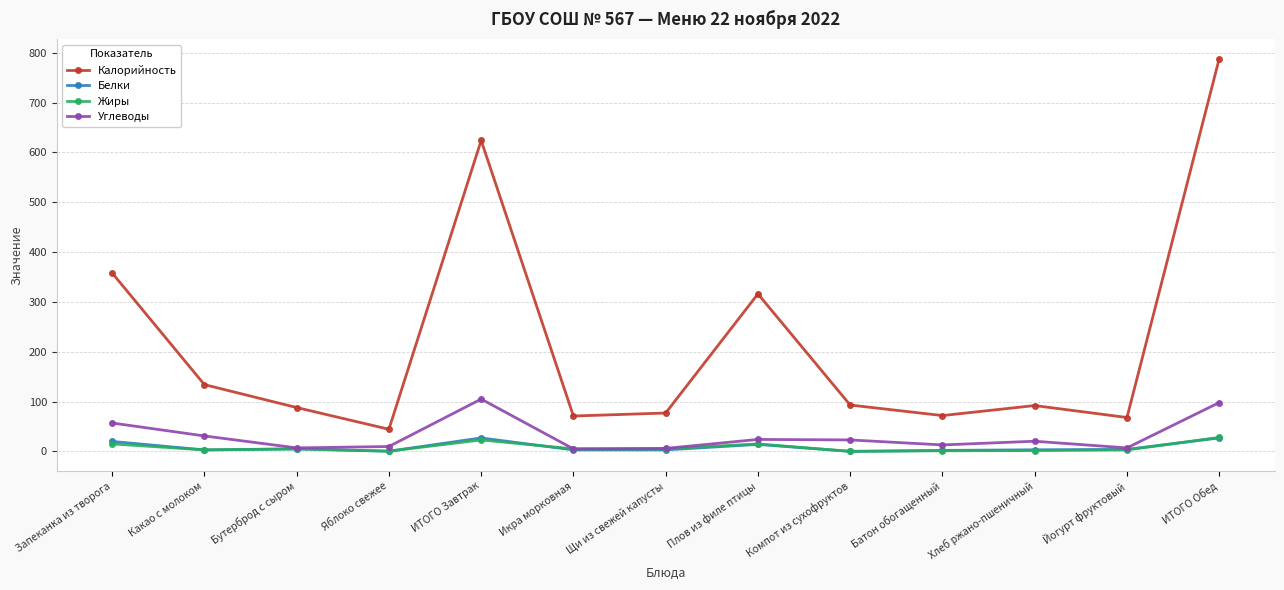

Which series has the largest total across all categories?

Калорийность